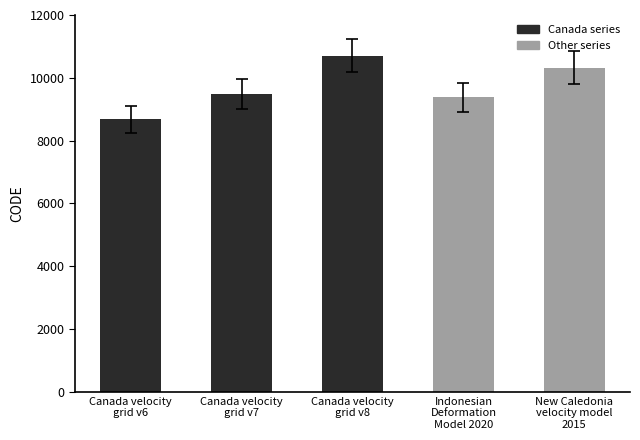

The value at Canada velocity
grid v6 is 8676. True or false?

True